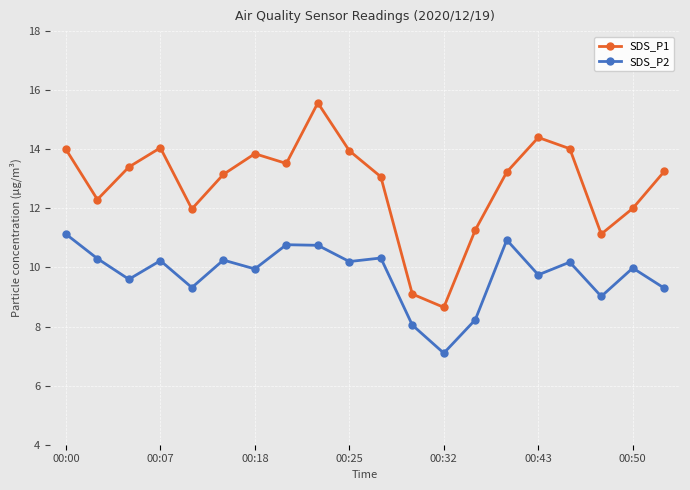

What is the greatest value displayed?

15.6